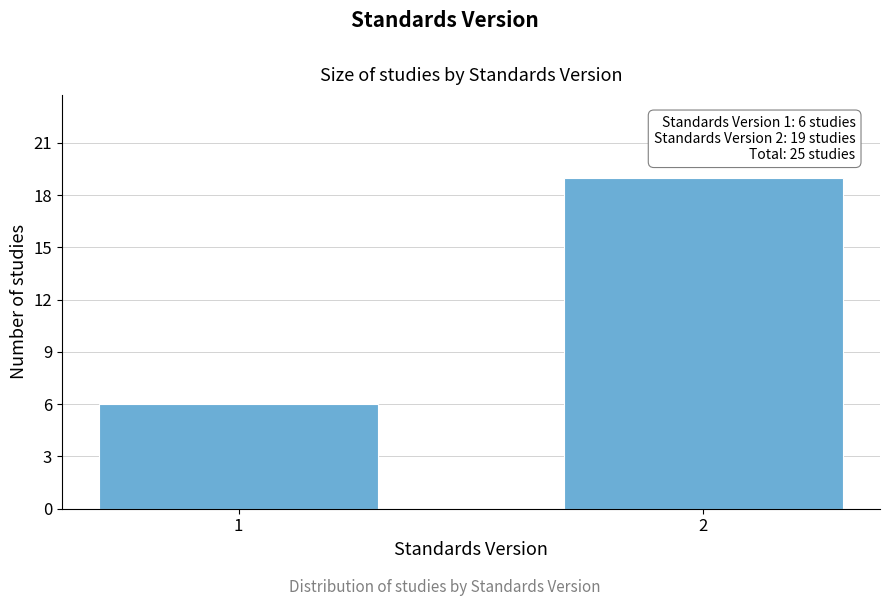

Reading left to right, transcribe all the data shown in this chart.

1=6	2=19